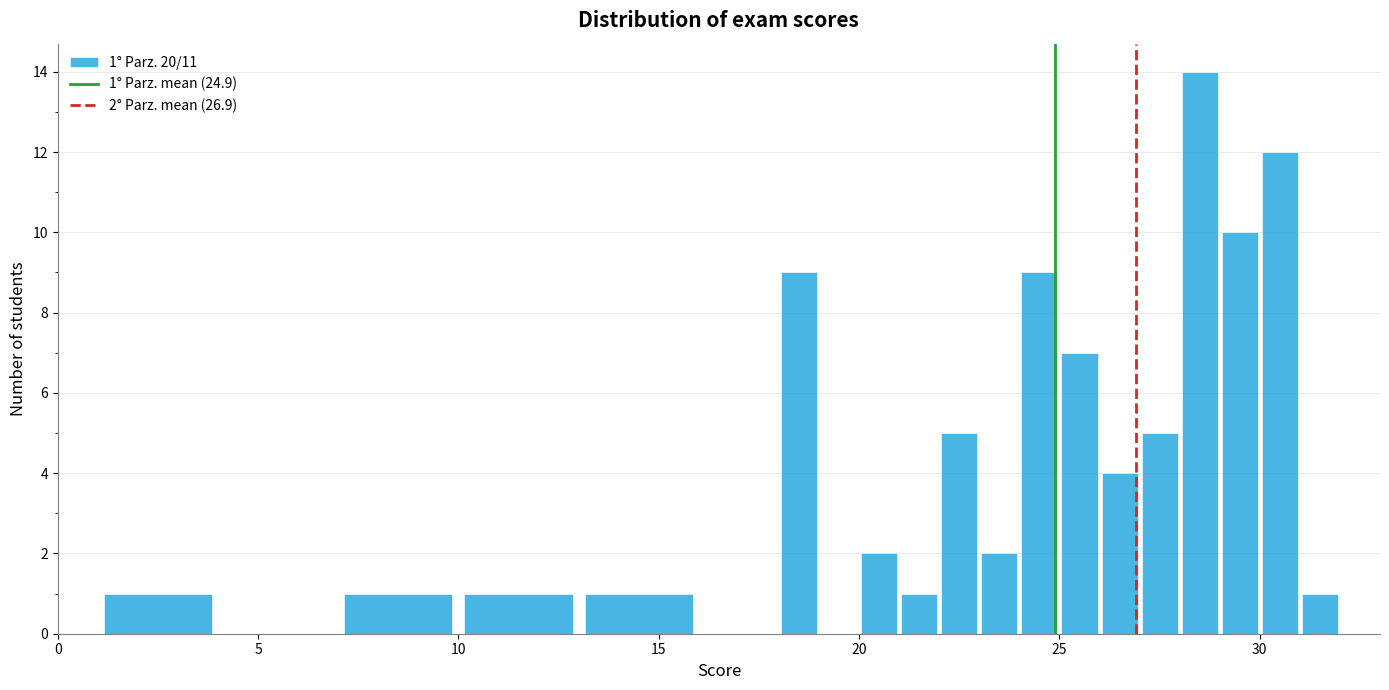

Read against the x-axis, roughly where is the centre of the tallest bar?

28.5